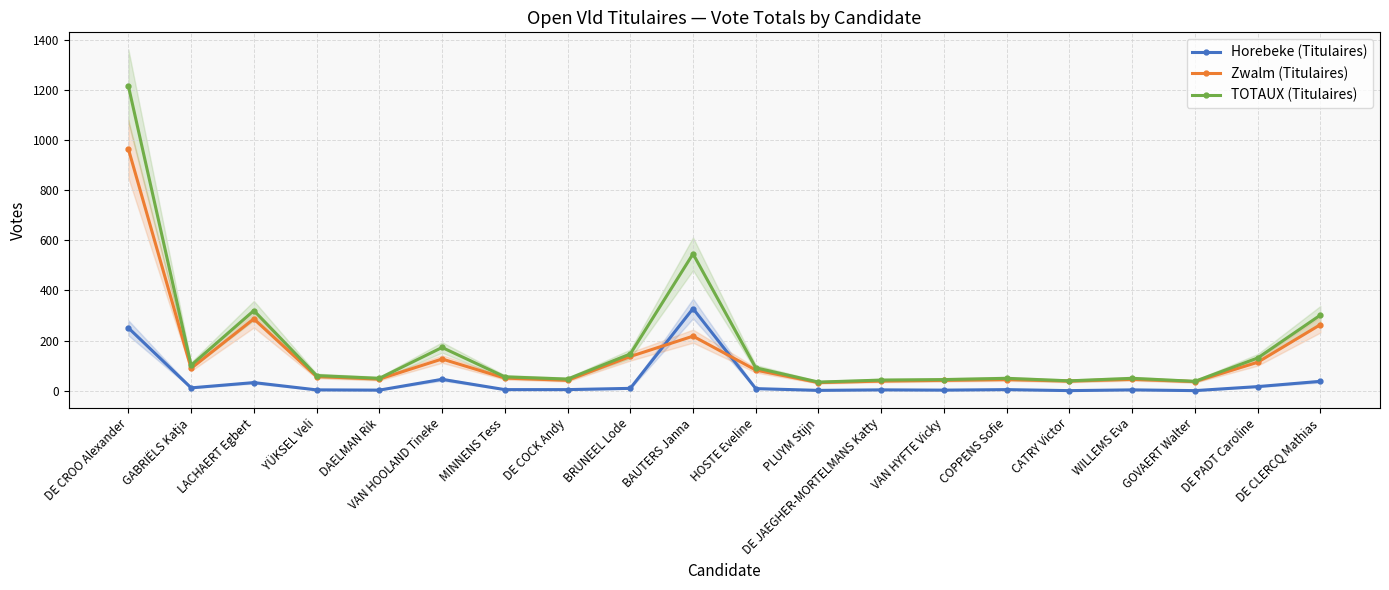

List the series in order of their peak value, highest first.

TOTAUX (Titulaires), Zwalm (Titulaires), Horebeke (Titulaires)